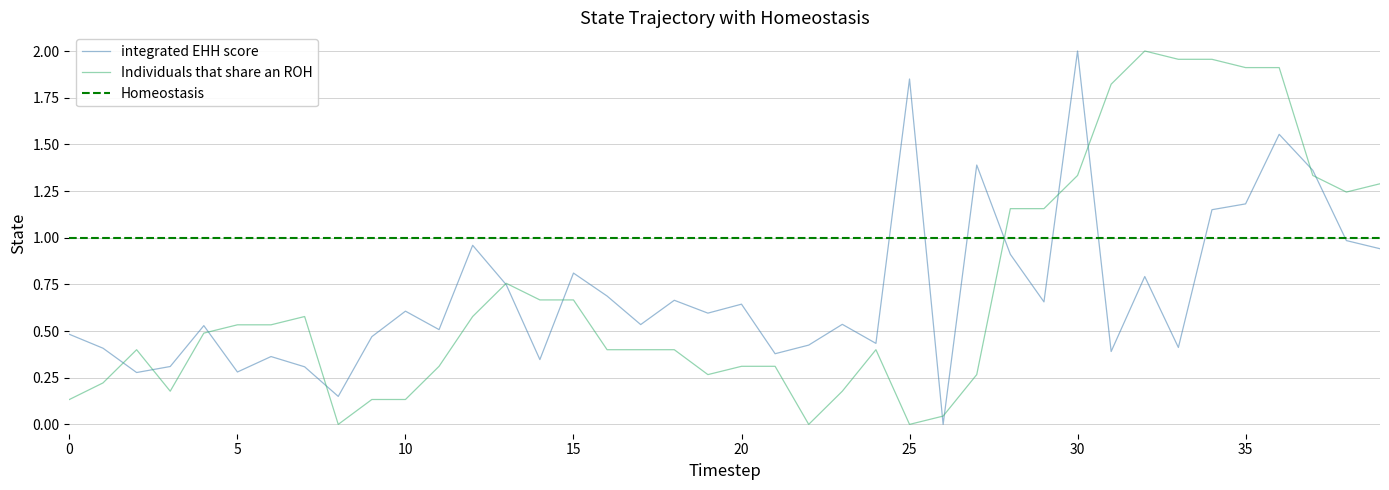

What is the difference between the Individuals that share an ROH values at 32 and 39?

0.7